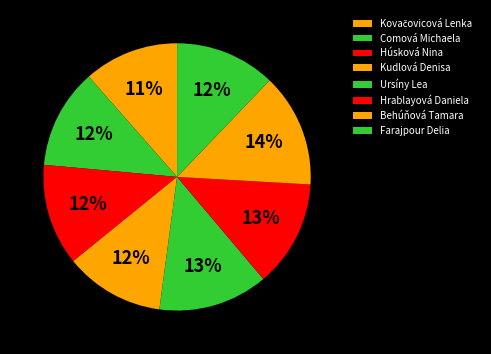

How many slices are in this pie chart?

8